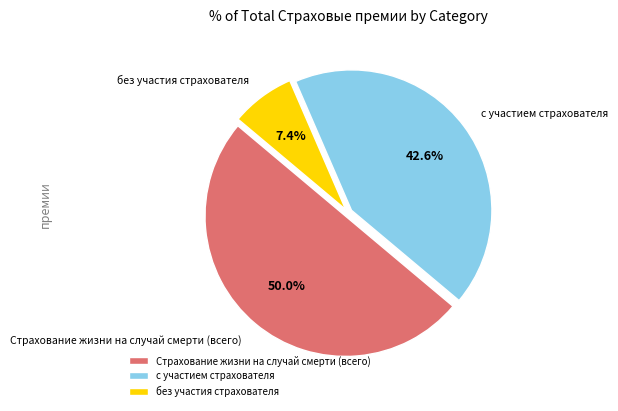

Which category has the smallest portion of the pie?

без участия страхователя